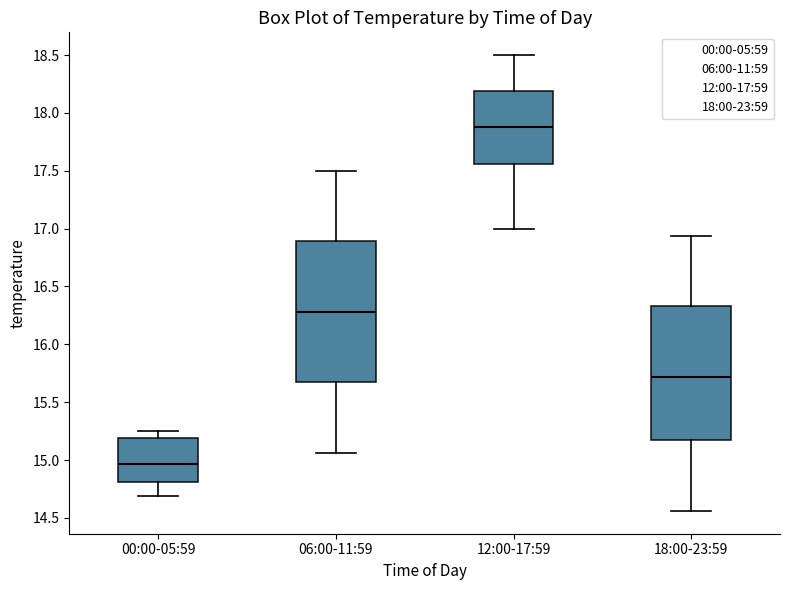

Where does the median line of the box for 18:00-23:59 sit on the y-axis? The values are not printed on the chart, so give them approximately, as read against the axis.

15.70